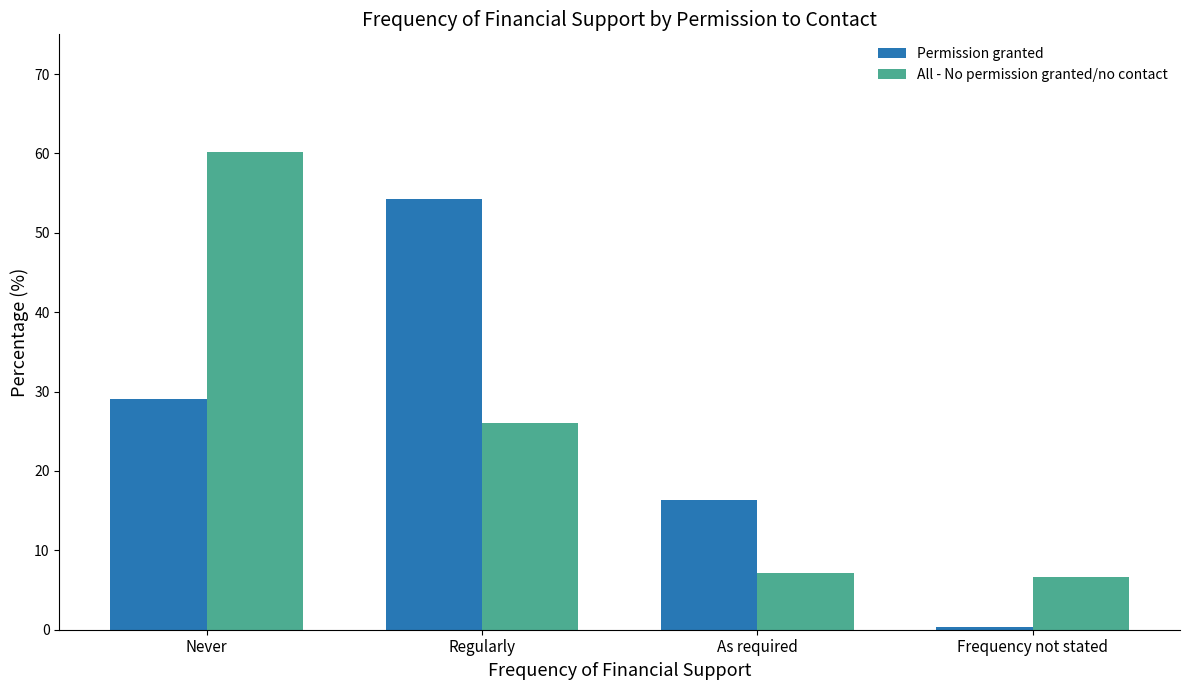

Is it true that Permission granted equals 6.8 at As required?

False